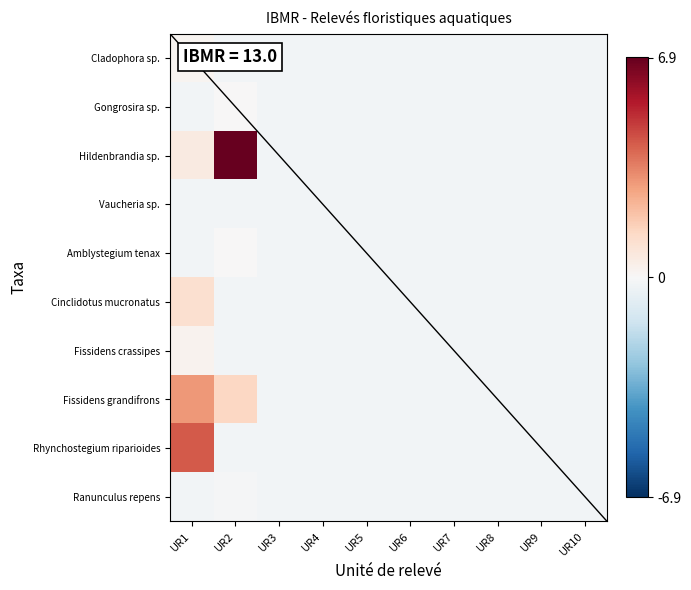

Which series has the widest spread of values?

Hildenbrandia sp.